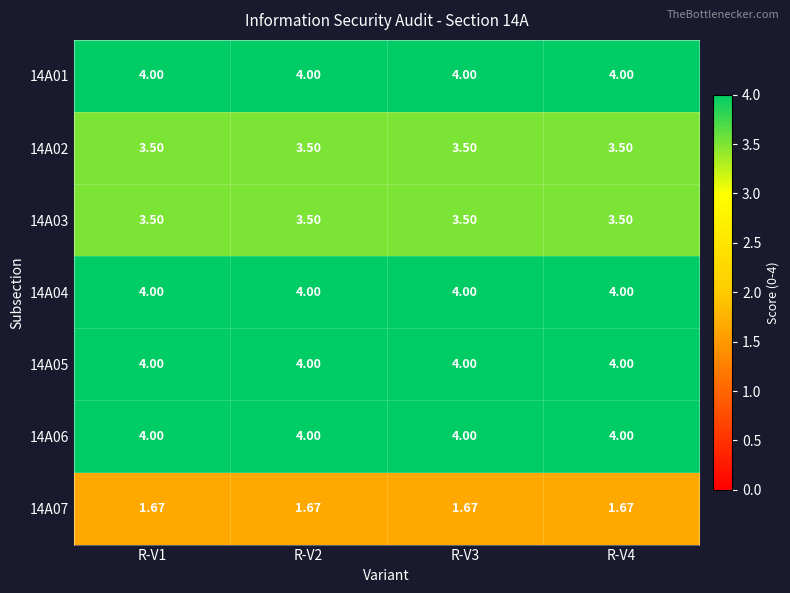

Is the value of 14A07 at R-V1 greater than the value of 14A06 at R-V1?

No